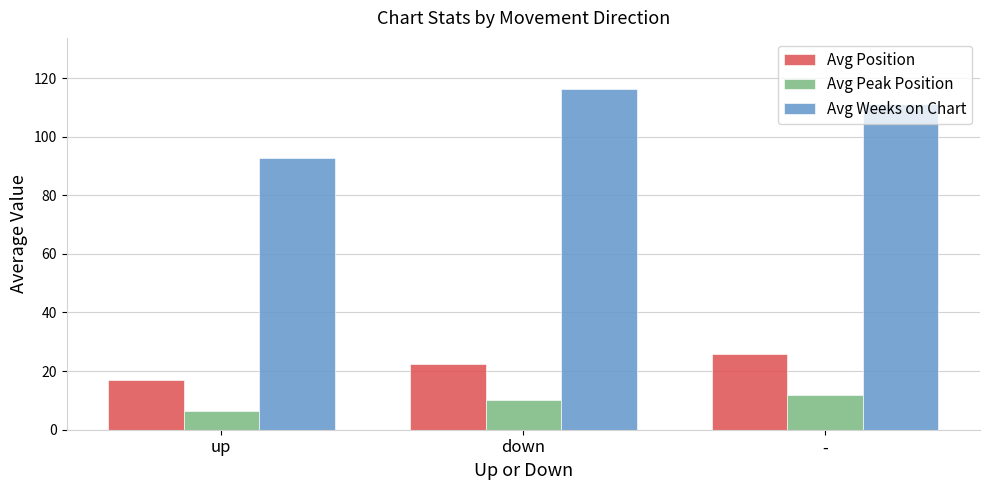

What is the label of the 3rd bar from the right?

up